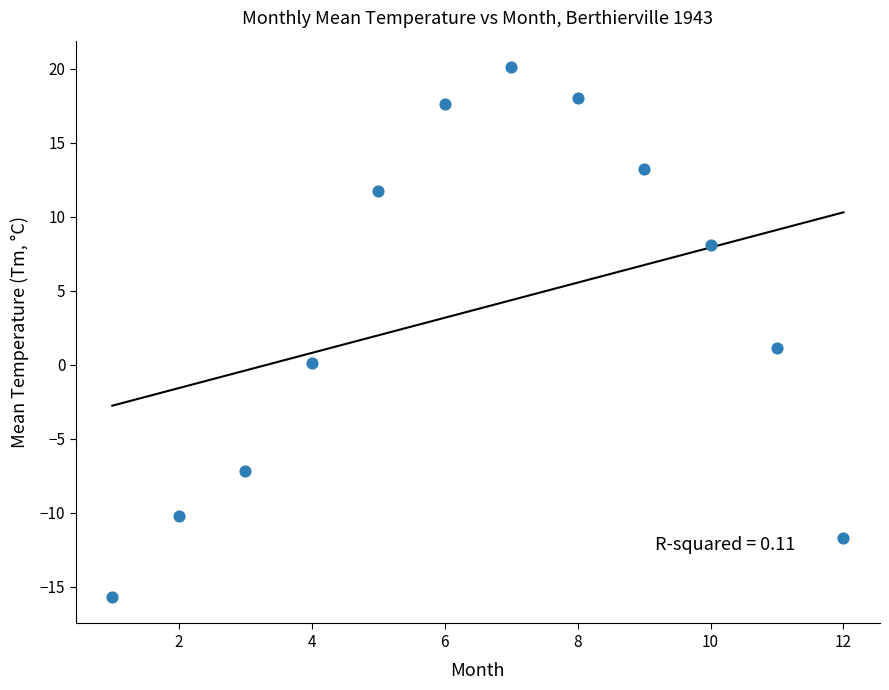

What Y value in the scatter plot is closest to 2?

1.1